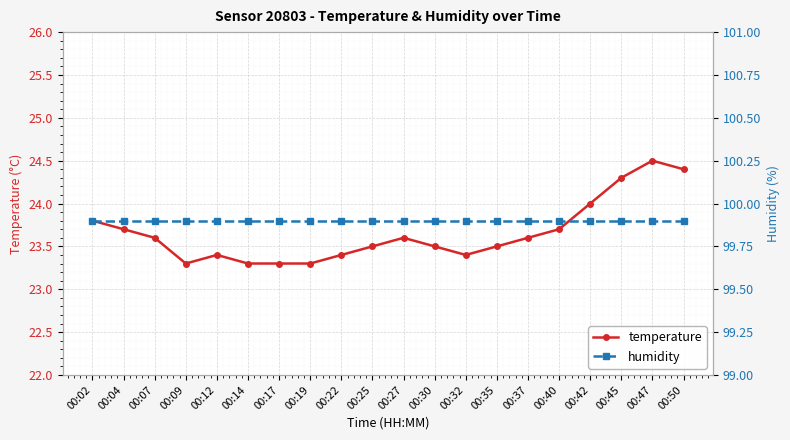

What is the sum of all humidity values?

1998.0